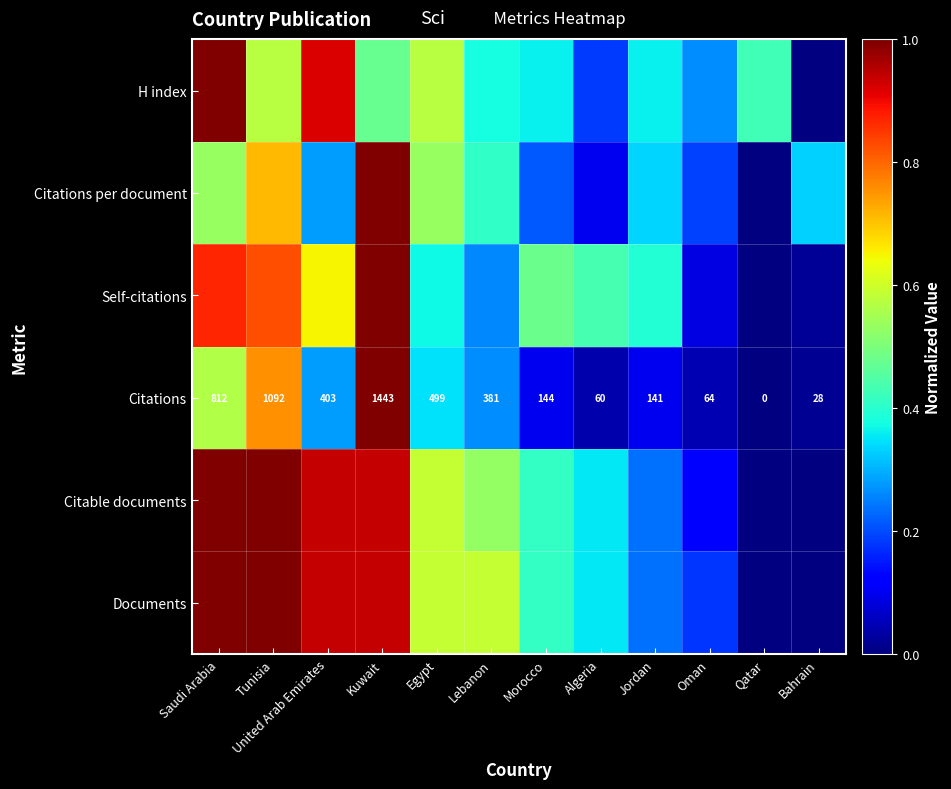

Where is Citations nearest to the value 721?

Saudi Arabia